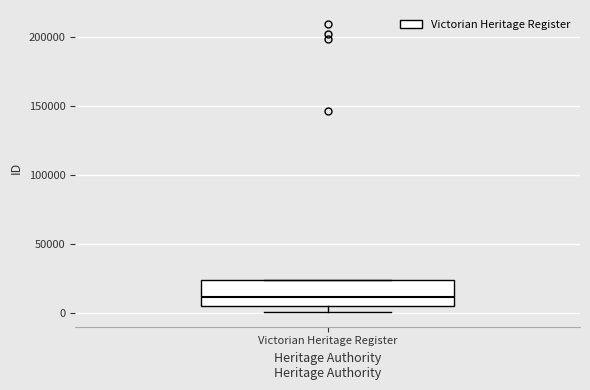

Read this box plot against the y-axis: the position of the median line, the range covered by the box, and the ends of both whiskers. The values are not printed on the chart, so give them approximately, as read against the axis.

median 10000, box 5000 to 25000, whiskers 0 to 25000